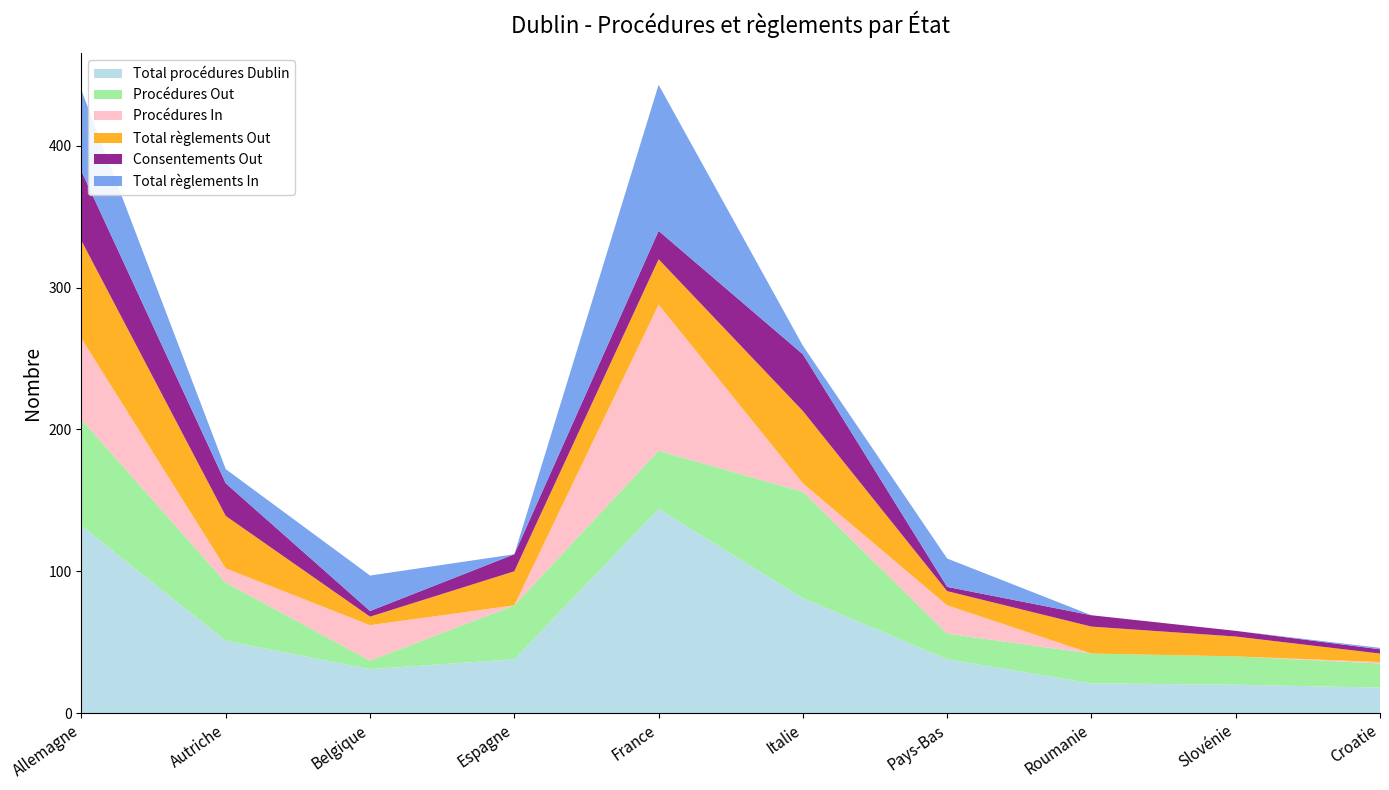

Reading left to right, transcribe all the data shown in this chart.

Total procédures Dublin: Allemagne=132	Autriche=51	Belgique=31	Espagne=38	France=144	Italie=81	Pays-Bas=38	Roumanie=21	Slovénie=20	Croatie=18
Procédures Out: Allemagne=75	Autriche=41	Belgique=6	Espagne=38	France=41	Italie=75	Pays-Bas=18	Roumanie=21	Slovénie=20	Croatie=17
Procédures In: Allemagne=57	Autriche=10	Belgique=25	Espagne=0	France=103	Italie=6	Pays-Bas=20	Roumanie=0	Slovénie=0	Croatie=1
Total règlements Out: Allemagne=69	Autriche=37	Belgique=6	Espagne=24	France=32	Italie=51	Pays-Bas=10	Roumanie=19	Slovénie=14	Croatie=6
Consentements Out: Allemagne=49	Autriche=23	Belgique=4	Espagne=12	France=20	Italie=40	Pays-Bas=3	Roumanie=8	Slovénie=4	Croatie=3
Total règlements In: Allemagne=57	Autriche=10	Belgique=25	Espagne=0	France=103	Italie=6	Pays-Bas=20	Roumanie=0	Slovénie=0	Croatie=1